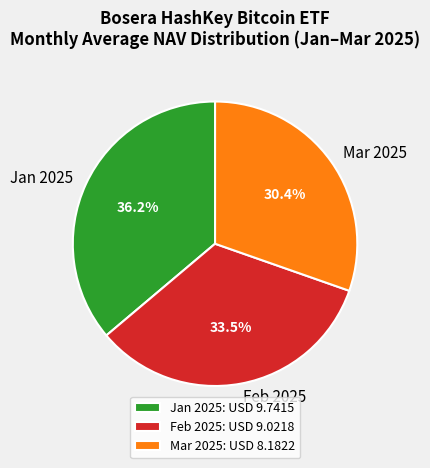

Is Jan 2025 the majority of the pie?

No